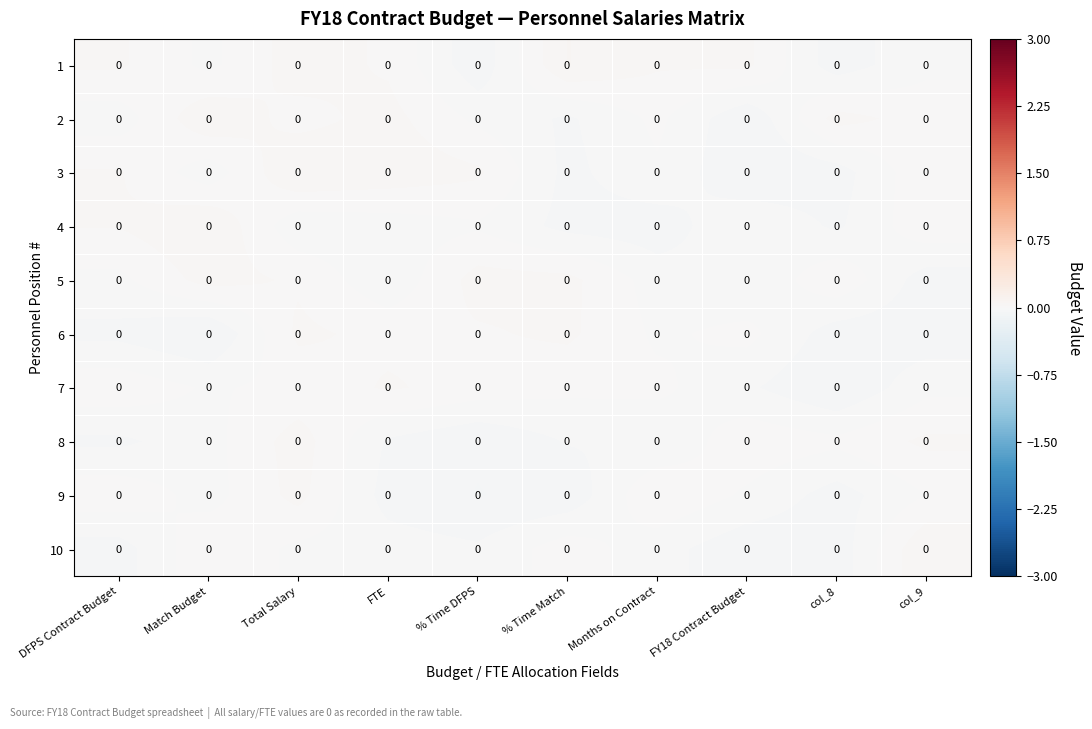

List the labels in order of 2 value, largest first.

Match Budget, col_8, FTE, Total Salary, col_9, Months on Contract, % Time DFPS, DFPS Contract Budget, % Time Match, FY18 Contract Budget